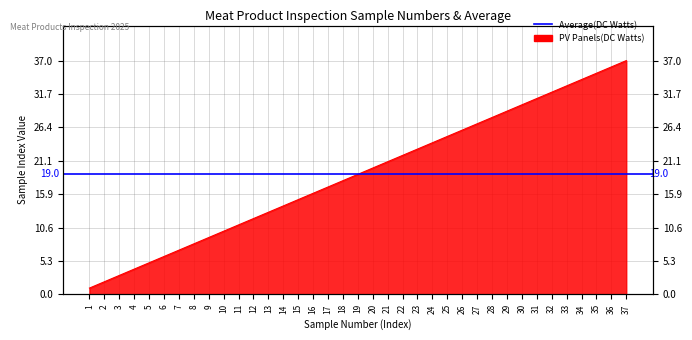

At which category does the chart reach its minimum across all series?

1